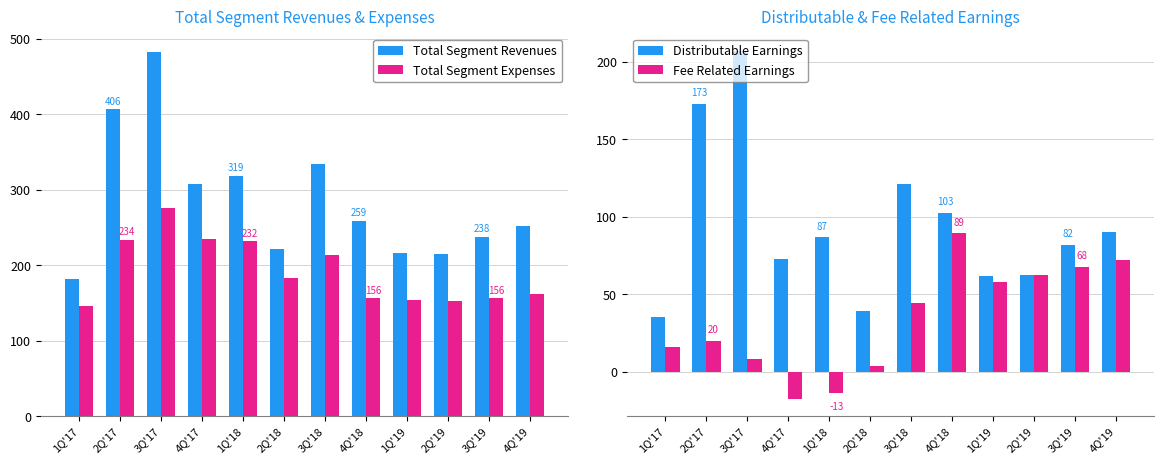

What is the label of the 11th bar from the right?

2Q'17